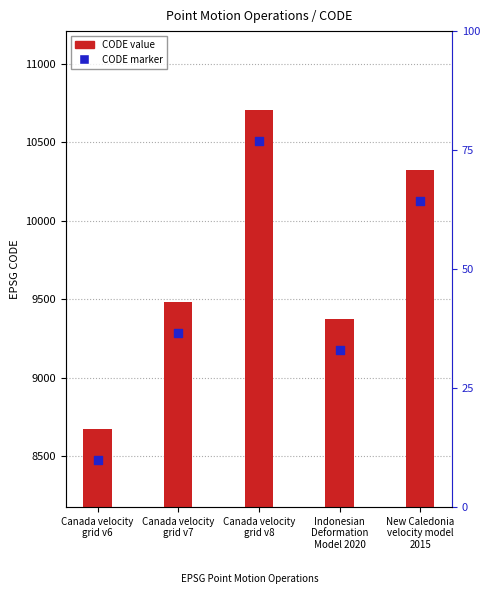

At how many categories does at least one series exceed 9859?

2